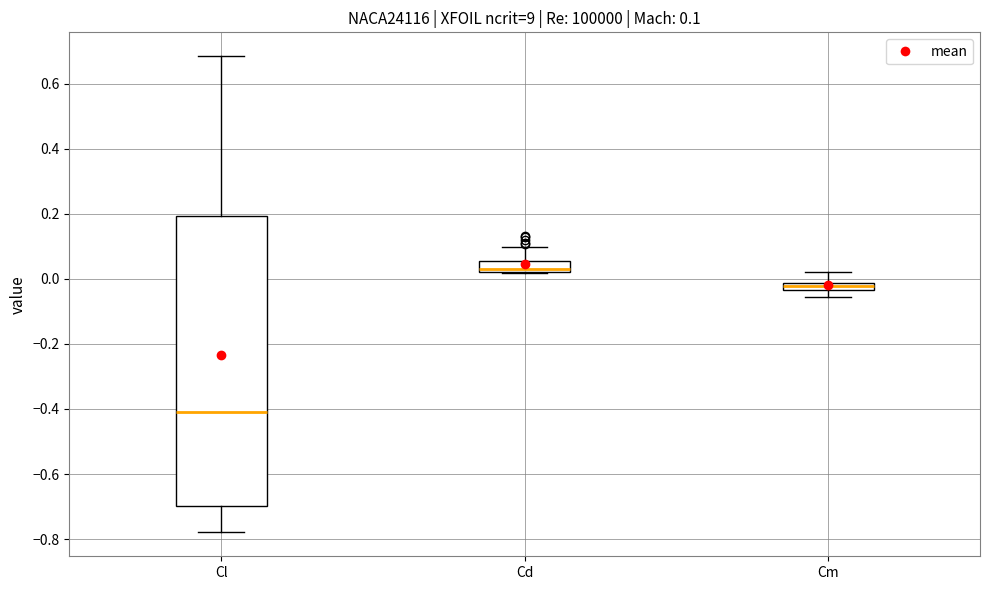

Which box has the lowest median line?

Cl